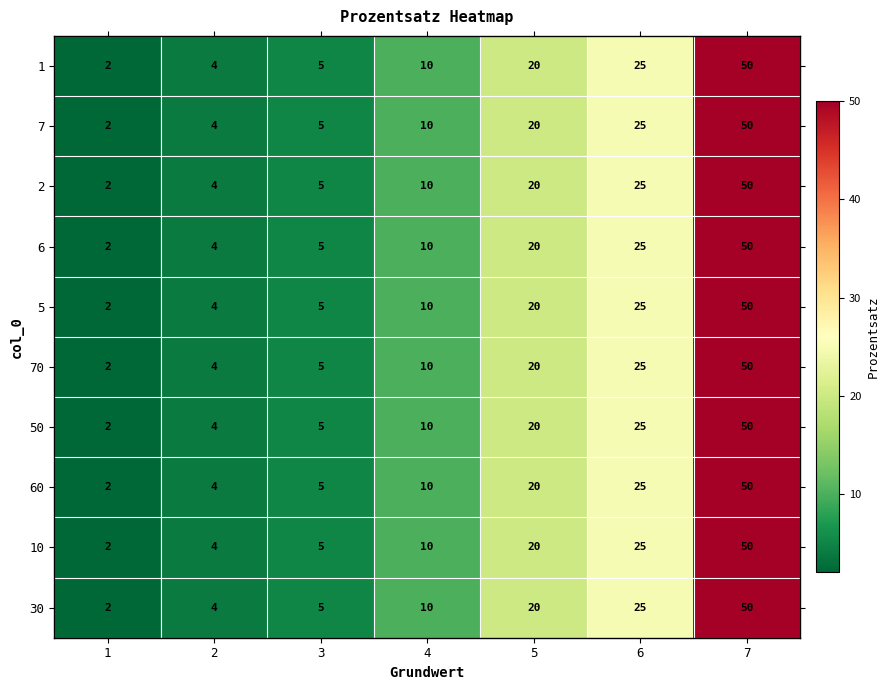

List the labels in order of 2 value, smallest first.

1, 2, 3, 4, 5, 6, 7